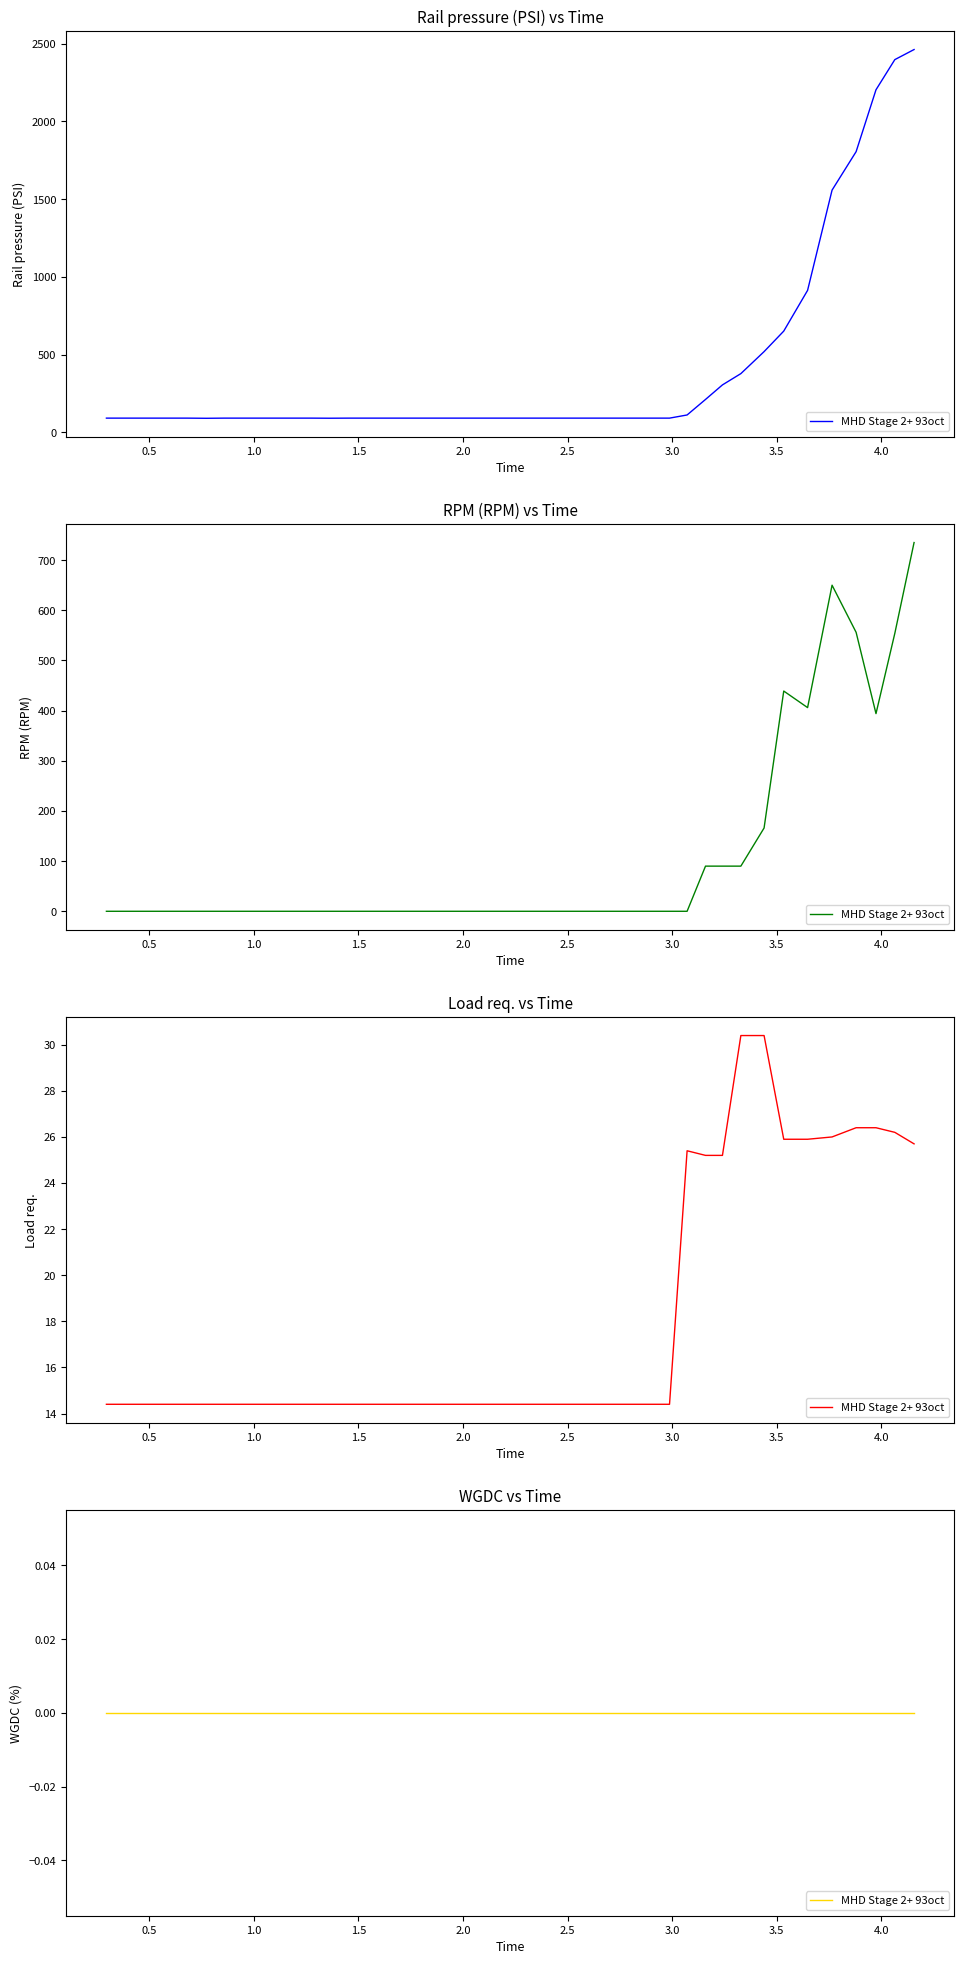

What position from the right is 2.438?

18